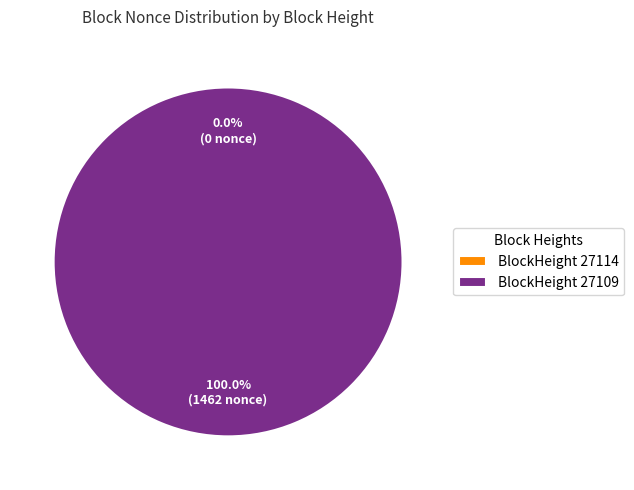

How many slices are in this pie chart?

2